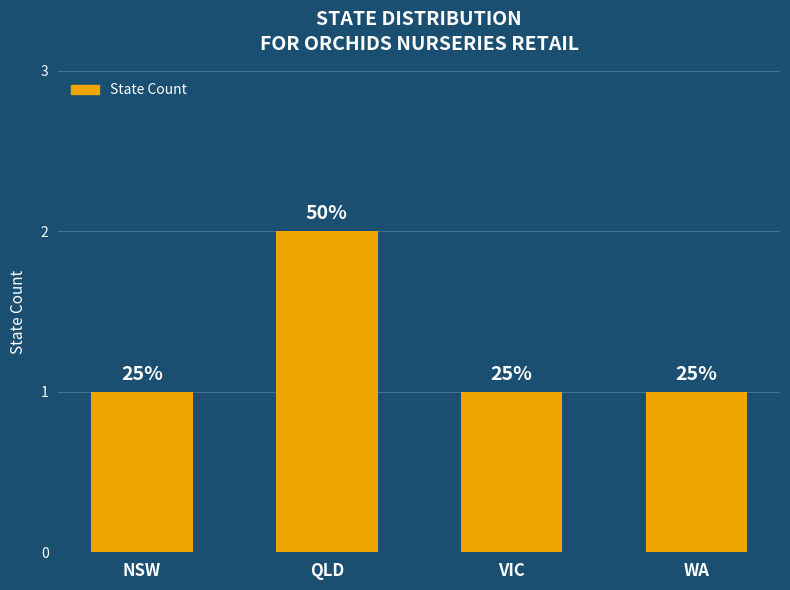

What is the ratio of the value at VIC to the value at WA?

1.0